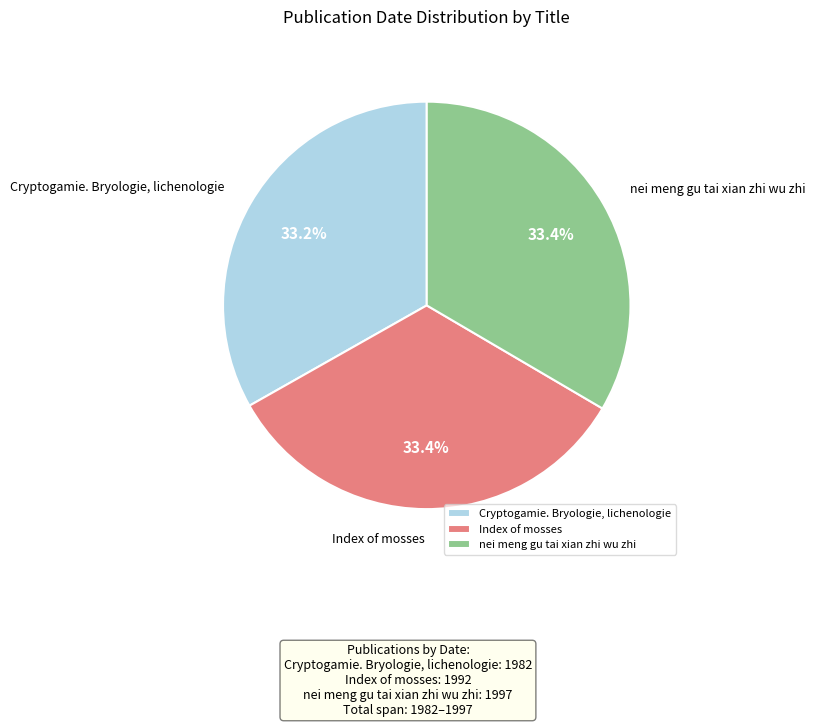

How many segments does this pie chart have?

3